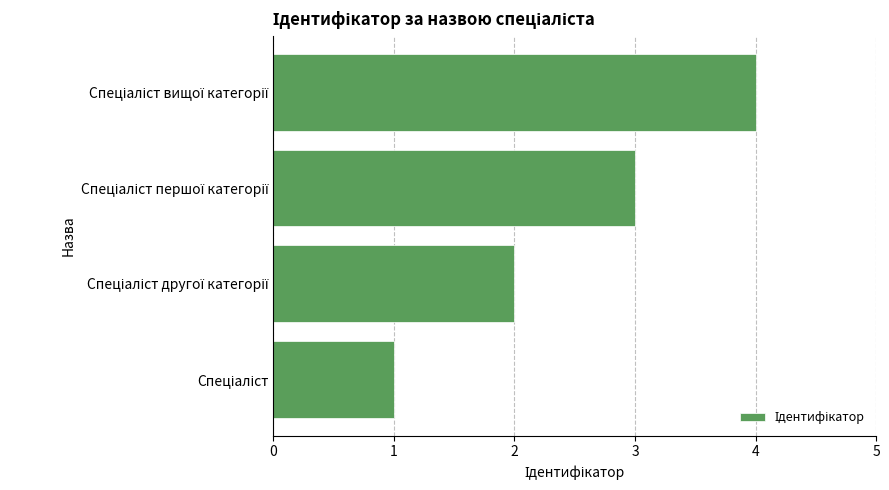

What is the maximum value shown in the chart?

4